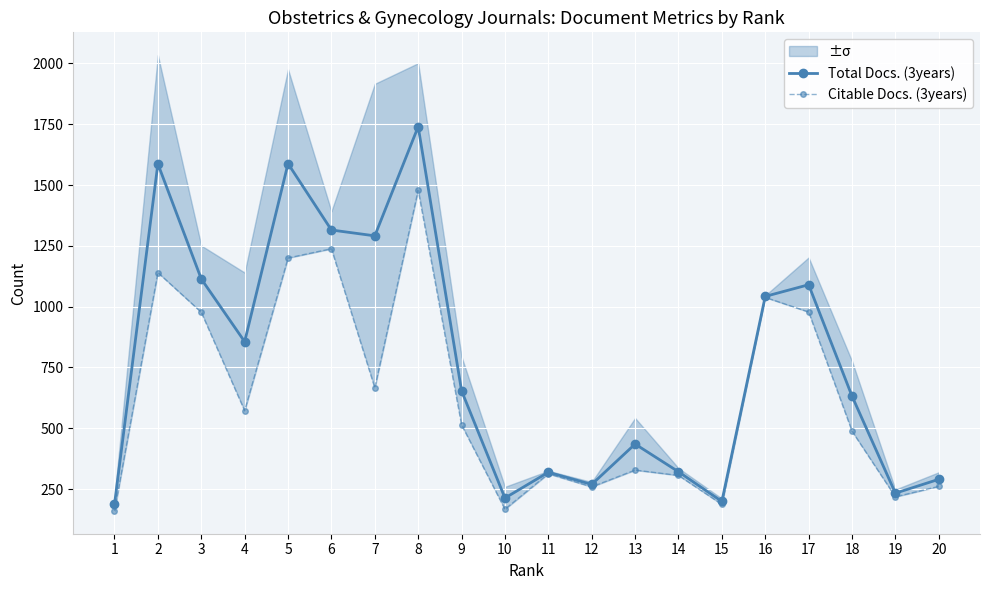

Reading left to right, transcribe all the data shown in this chart.

Total Docs. (3years): 1=187	2=1587	3=1114	4=856	5=1588	6=1315	7=1291	8=1740	9=654	10=213	11=319	12=269	13=435	14=321	15=199	16=1042	17=1090	18=632	19=233	20=290
Citable Docs. (3years): 1=160	2=1140	3=977	4=572	5=1200	6=1238	7=666	8=1479	9=514	10=167	11=313	12=259	13=328	14=306	15=187	16=1038	17=978	18=488	19=218	20=261